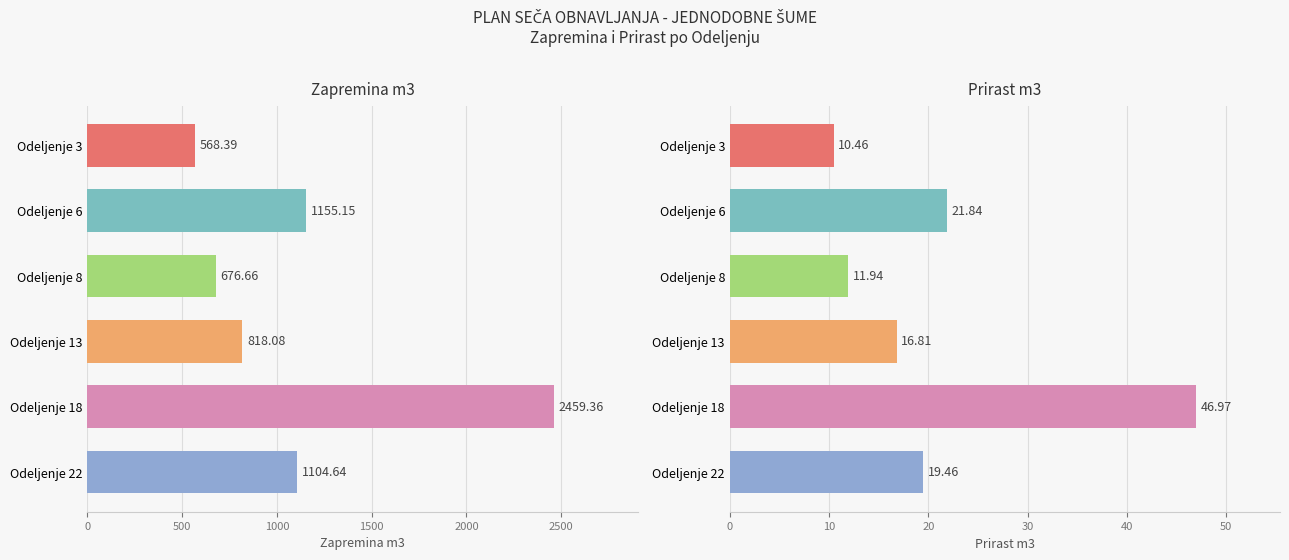

What is the value of the Prirast m3 bar at the 3rd from the left?

11.9